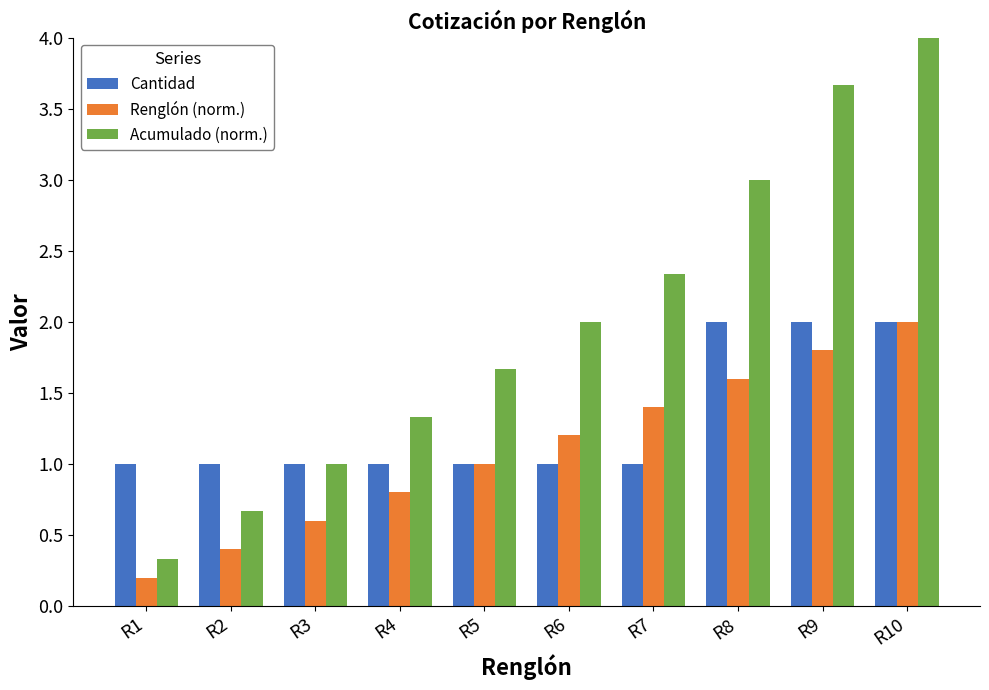

Which category has the lowest value across all series?

R1